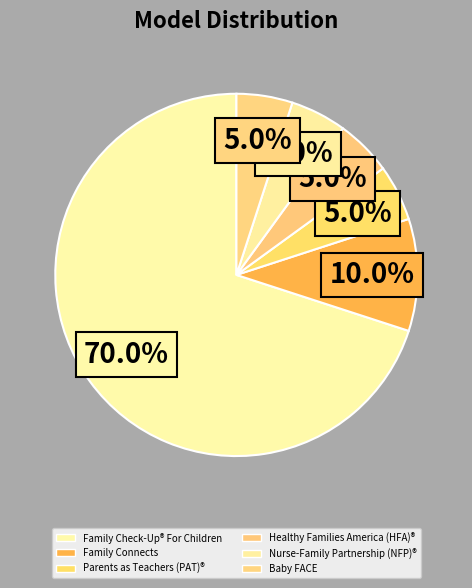

Is it true that Parents as Teachers (PAT)® is 5% of the pie?

True